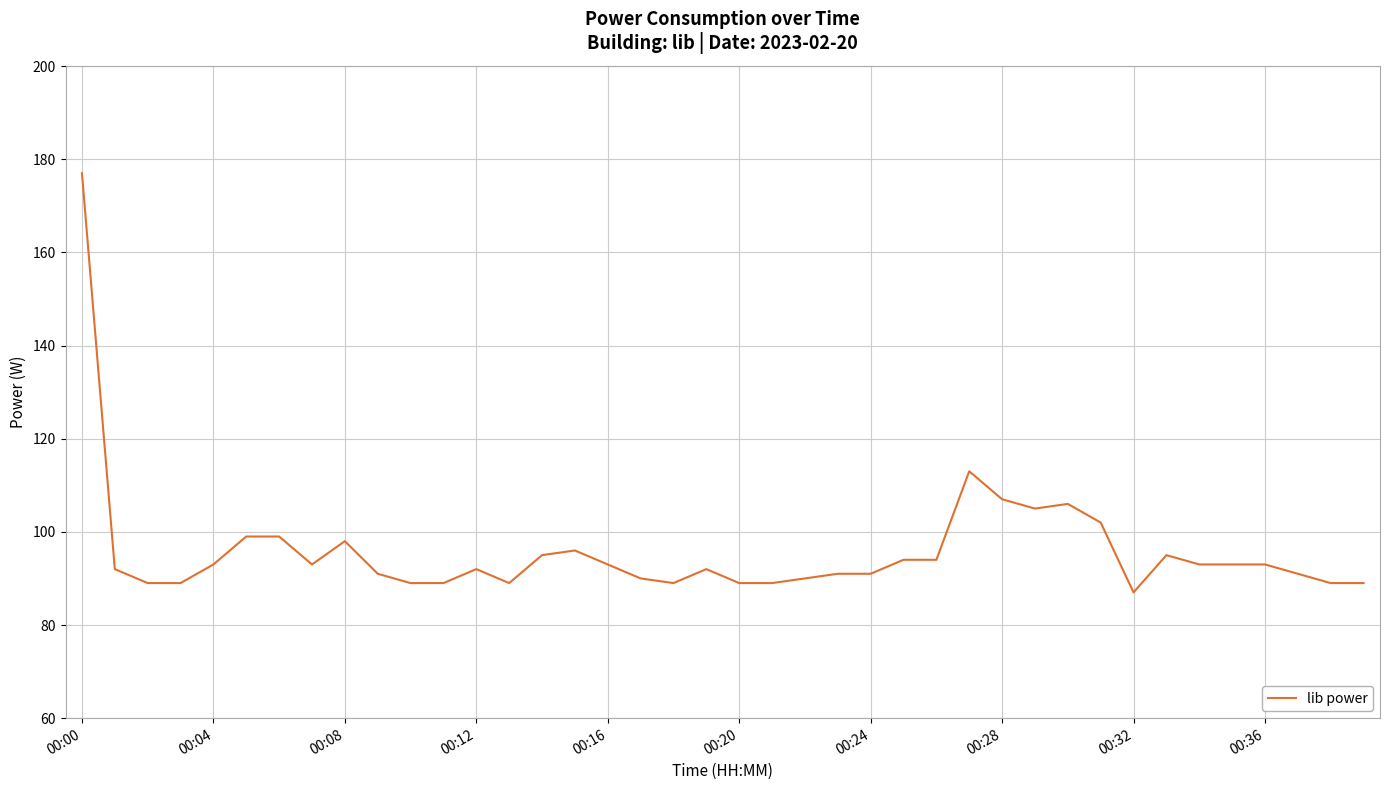

What is the maximum value shown in the chart?

177